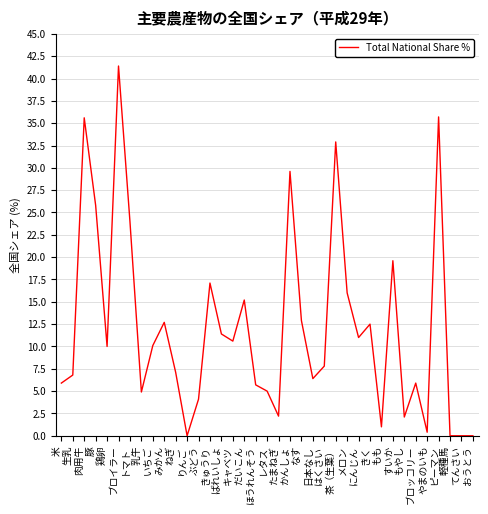

What position from the left is おうとう?

37